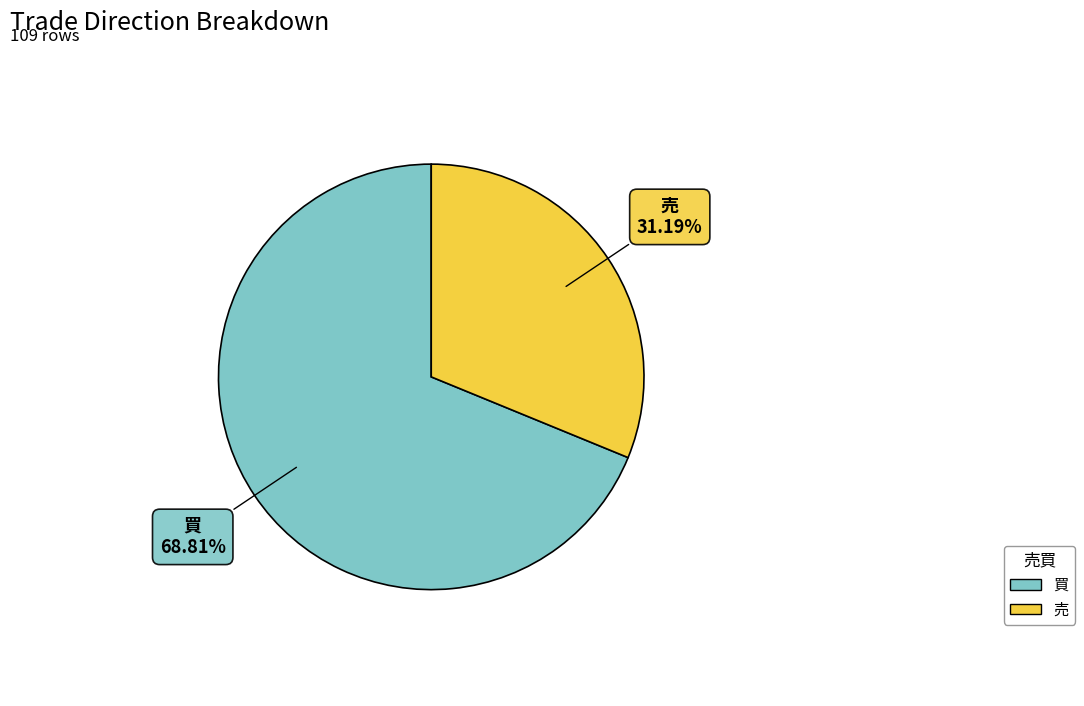

Between 買 and 売, which is larger?

買